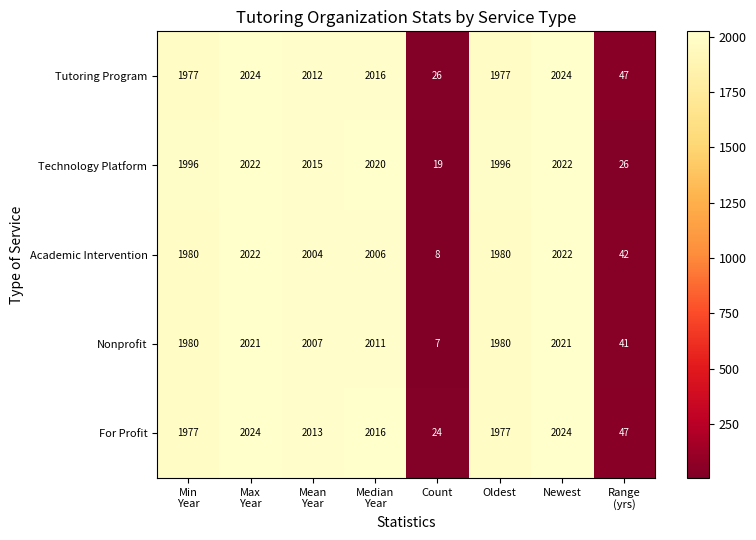

What is the minimum value for For Profit?

24